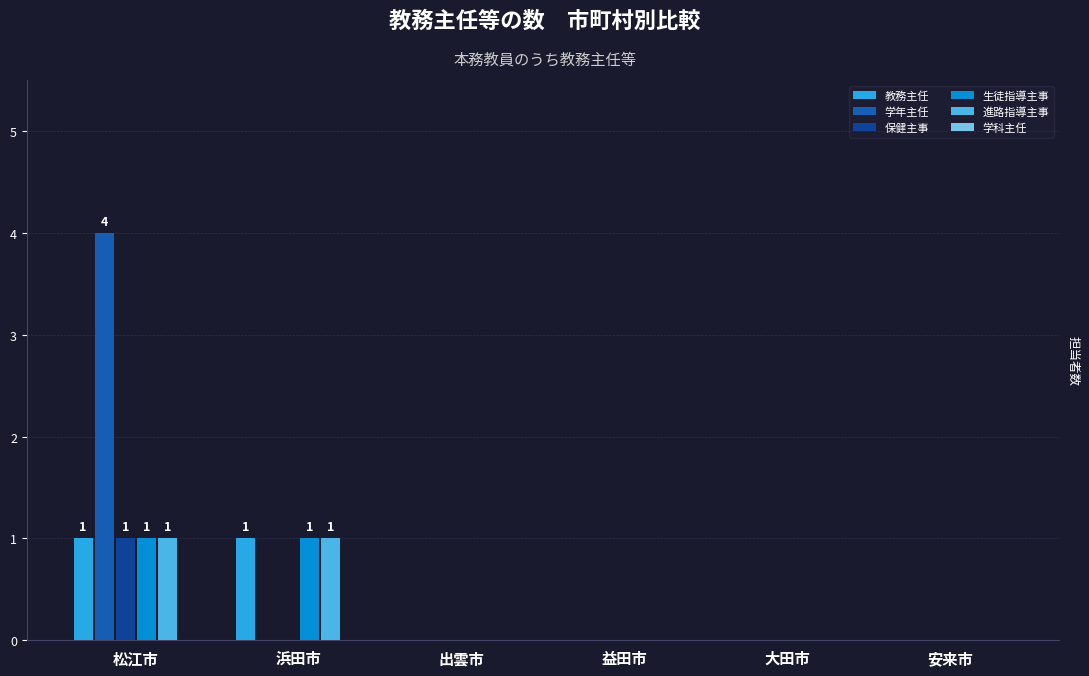

Which series has the largest range (max minus min)?

学年主任